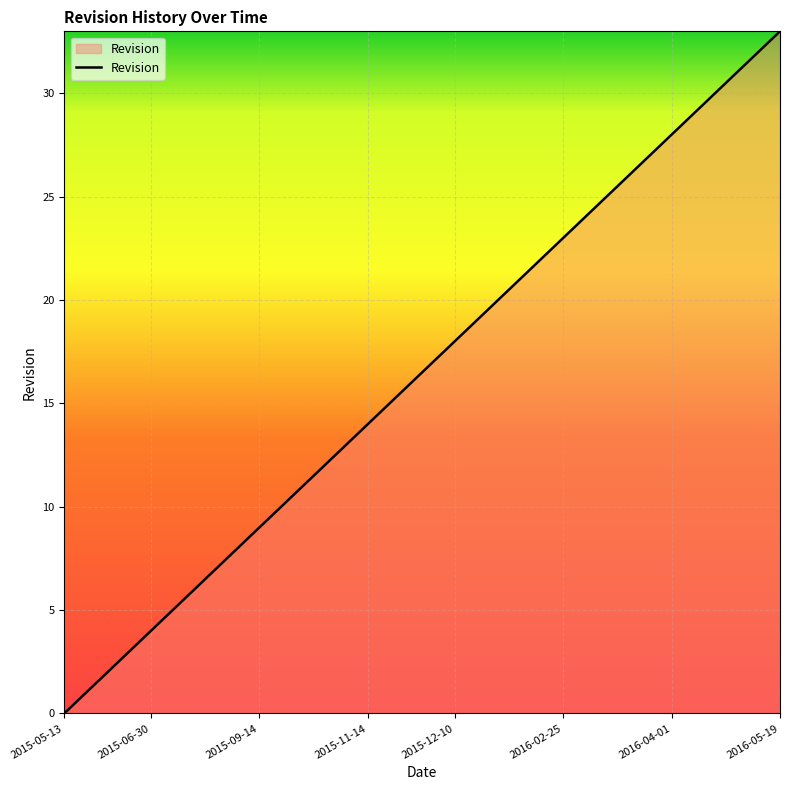

What is the difference between the maximum and second lowest values?

32